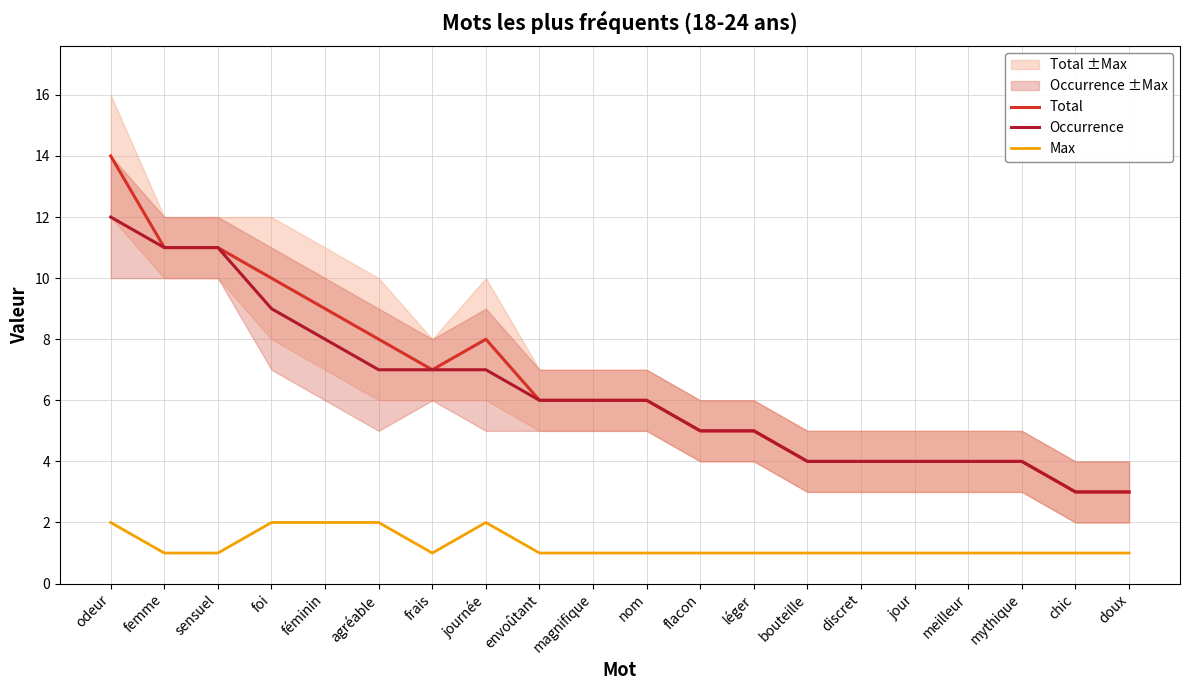

True or false: Total and Occurrence intersect in this chart.

False